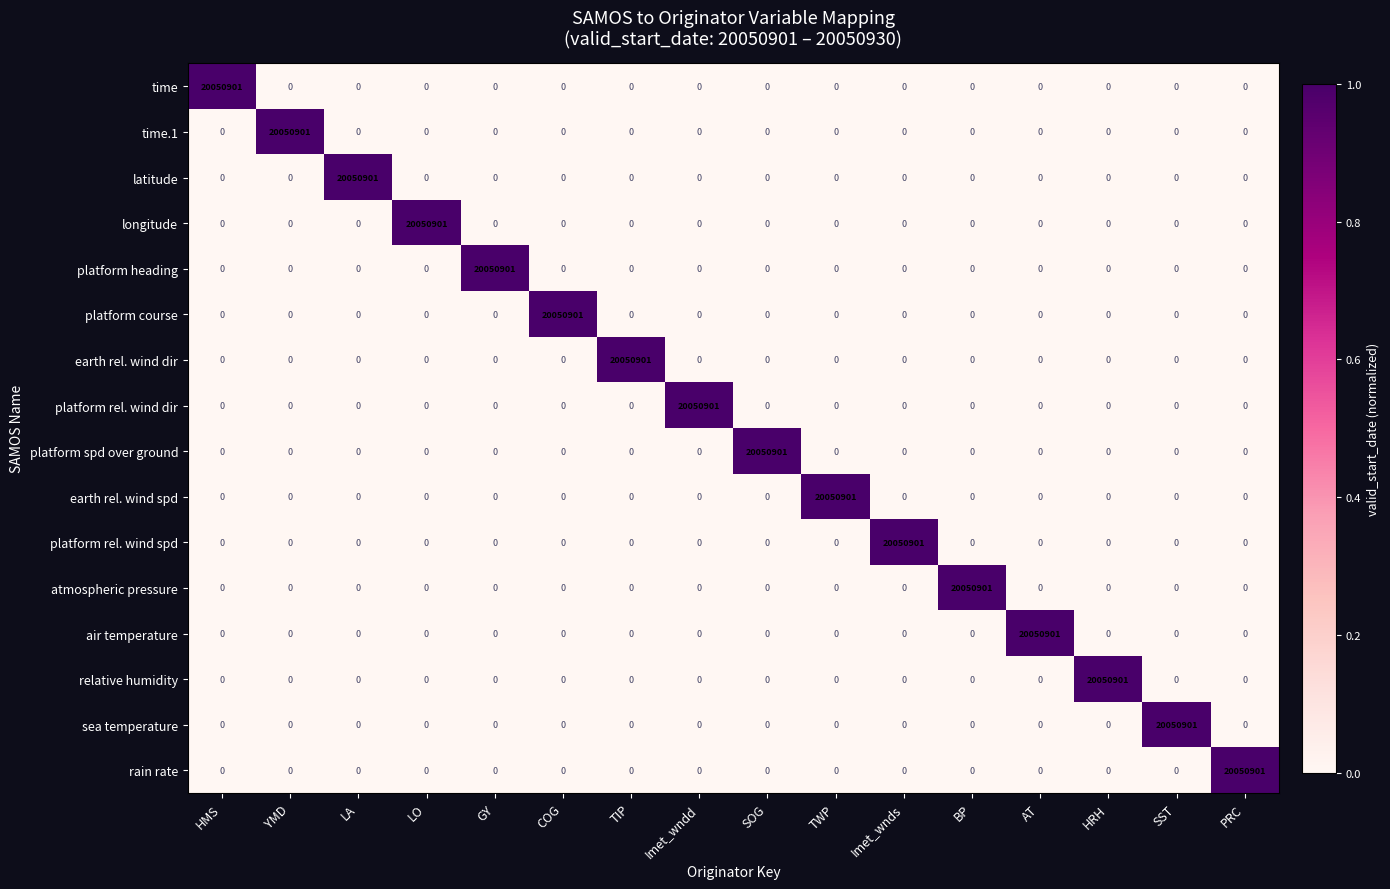

What is the sum of all longitude values?

20050901